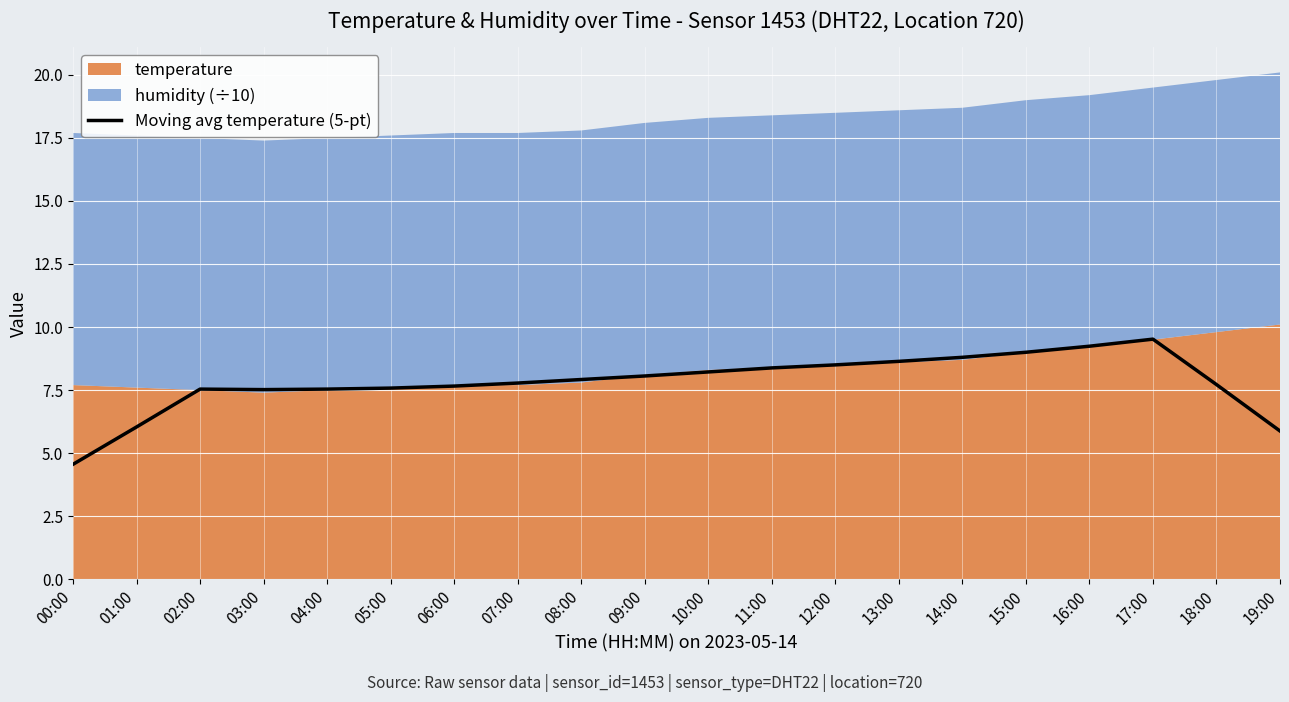

What is the label of the 13th point from the right?

07:00